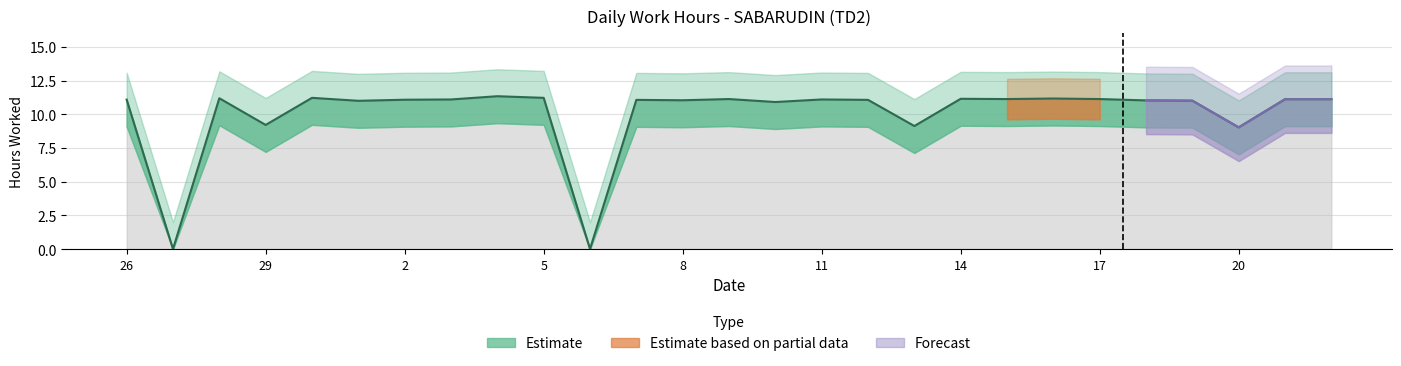

What is the ratio of the value at 11 to the value at 22?

1.0